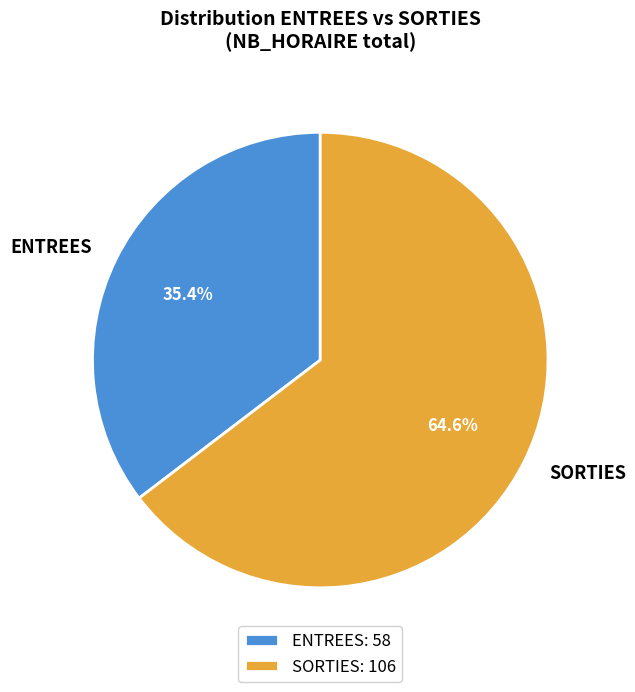

Which has a higher value, SORTIES or ENTREES?

SORTIES